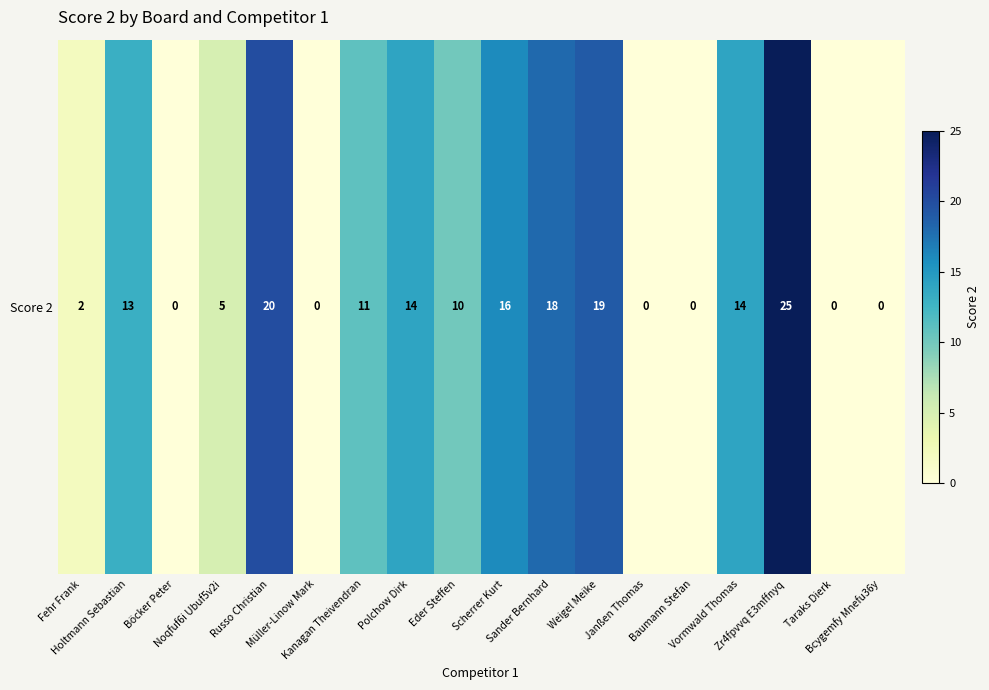

What is the sum of the values at Polchow Dirk and Sander Bernhard?

32